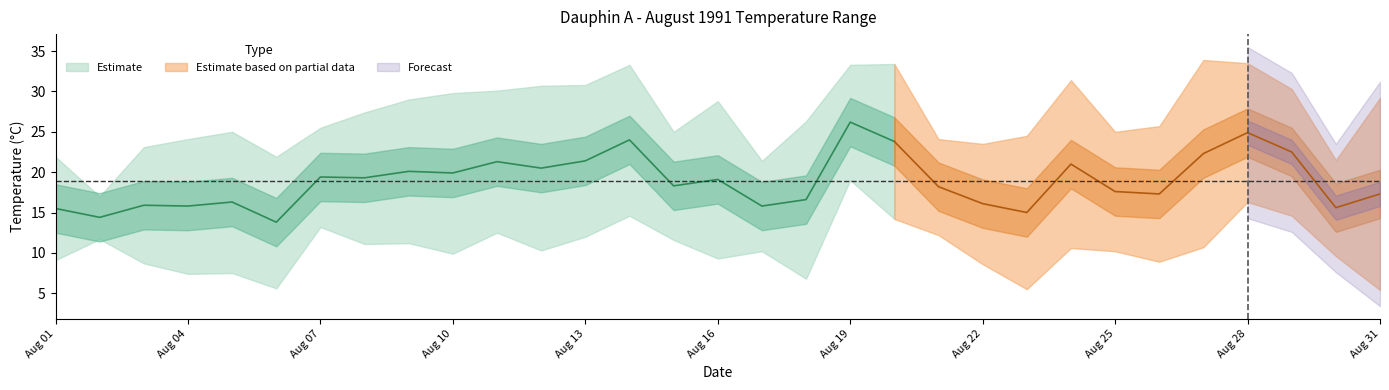

What is the difference between the second highest and minimum values in the Max Temp (C) series?

16.5